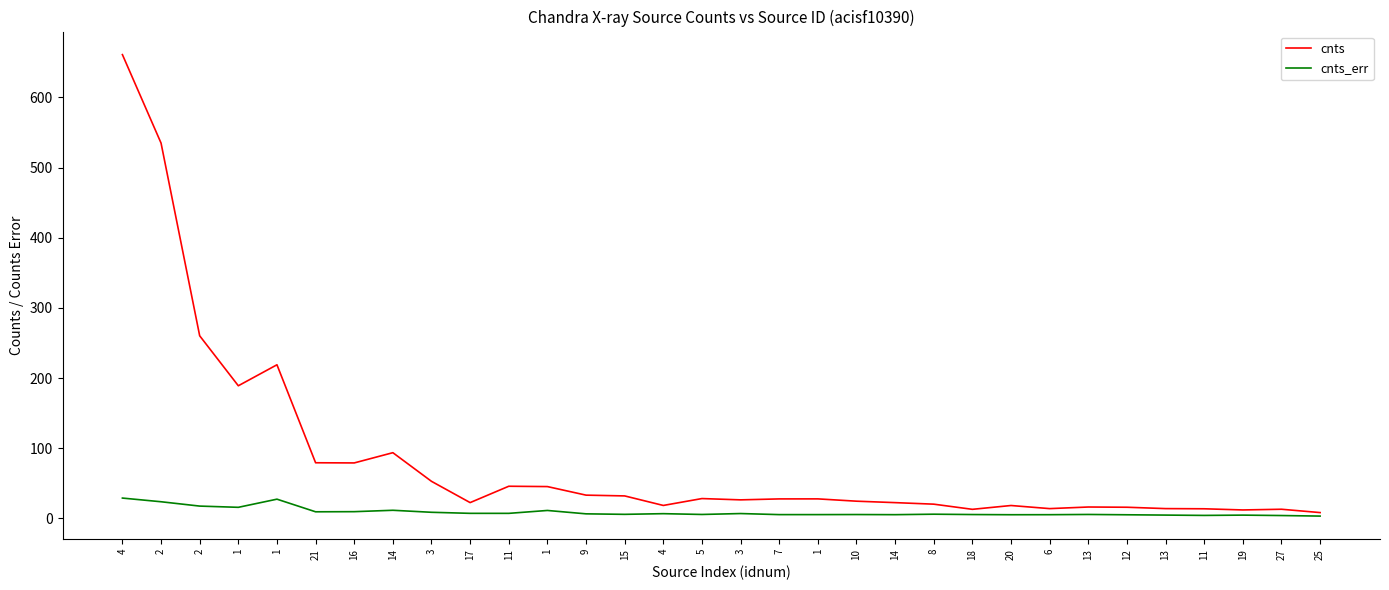

What are all the series names shown in the legend?

cnts, cnts_err